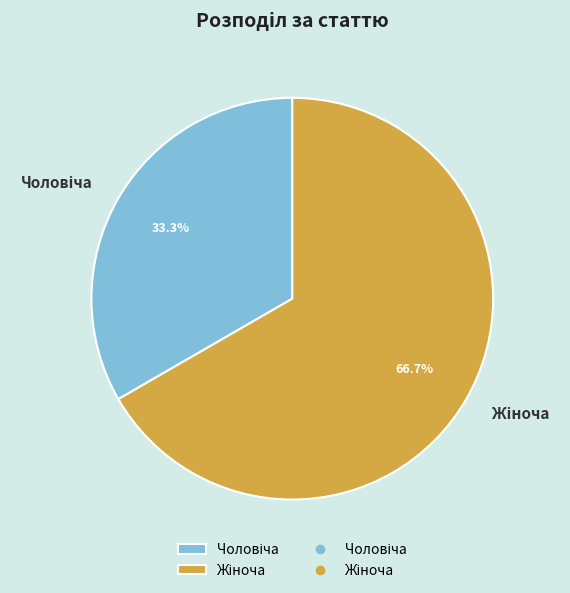

Is there a majority slice in this chart?

Yes